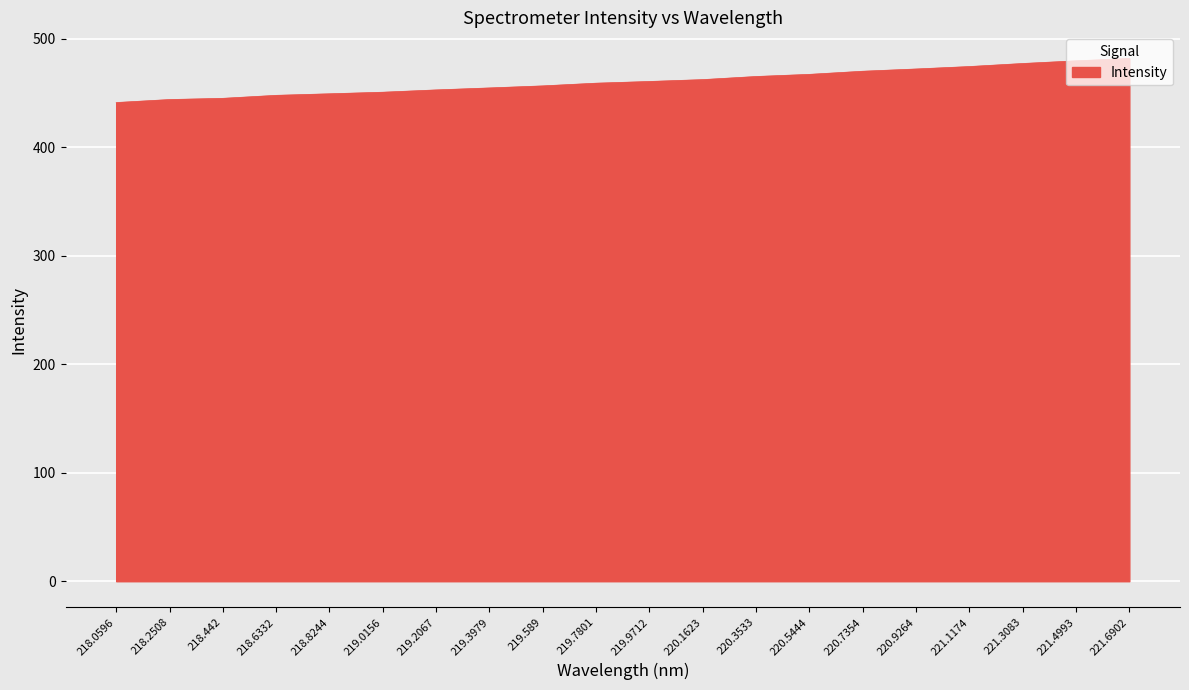

The chart shows a value of 472.3 at 220.9264. True or false?

True